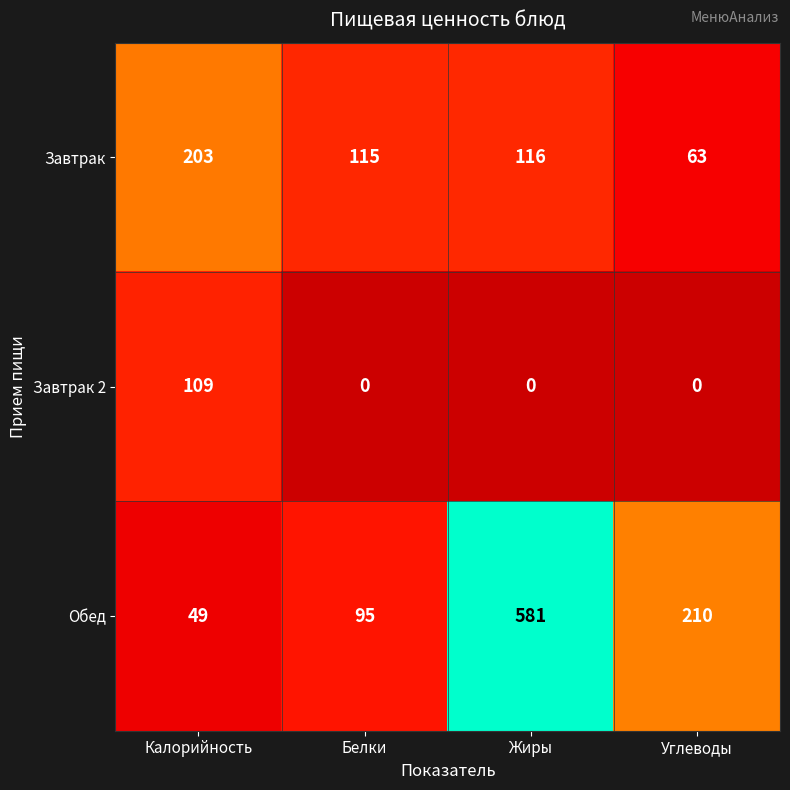

True or false: Завтрак 2 has a value of 0 at Белки.

True